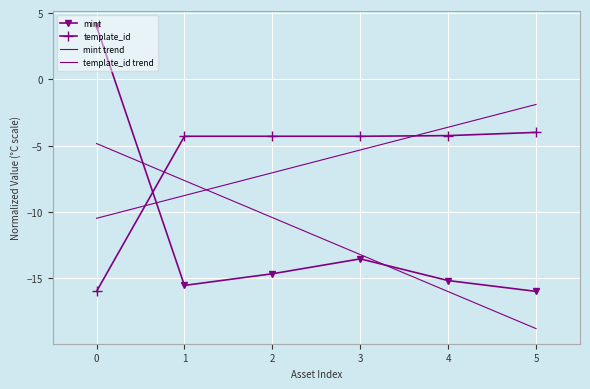

Reading left to right, extract all data points from this chart.

mint: 0=4.0	1=-15.5	2=-14.7	3=-13.5	4=-15.2	5=-16.0
template_id: 0=-16.0	1=-4.3	2=-4.3	3=-4.3	4=-4.2	5=-4.0
mint trend: 0=-4.8	1=-7.6	2=-10.4	3=-13.2	4=-16.0	5=-18.8
template_id trend: 0=-10.5	1=-8.8	2=-7.0	3=-5.3	4=-3.6	5=-1.9